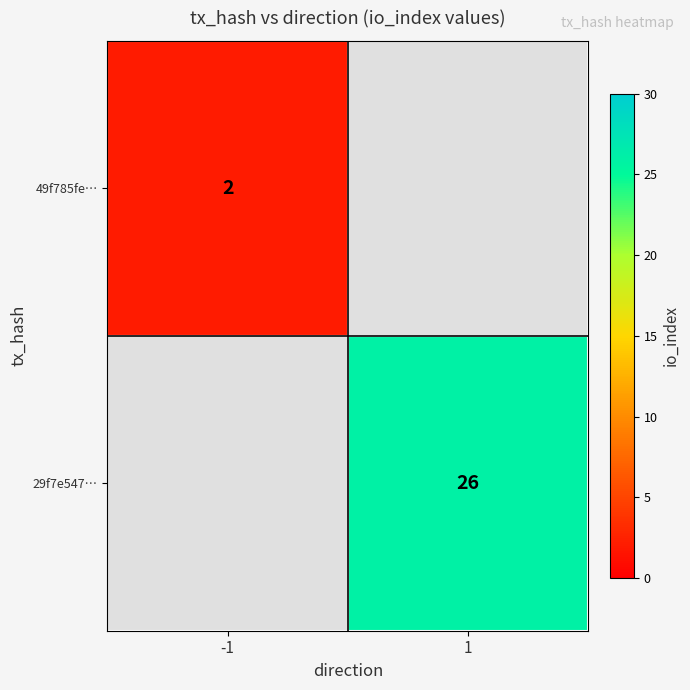

Is it true that 49f785fe… equals 3 at -1?

False